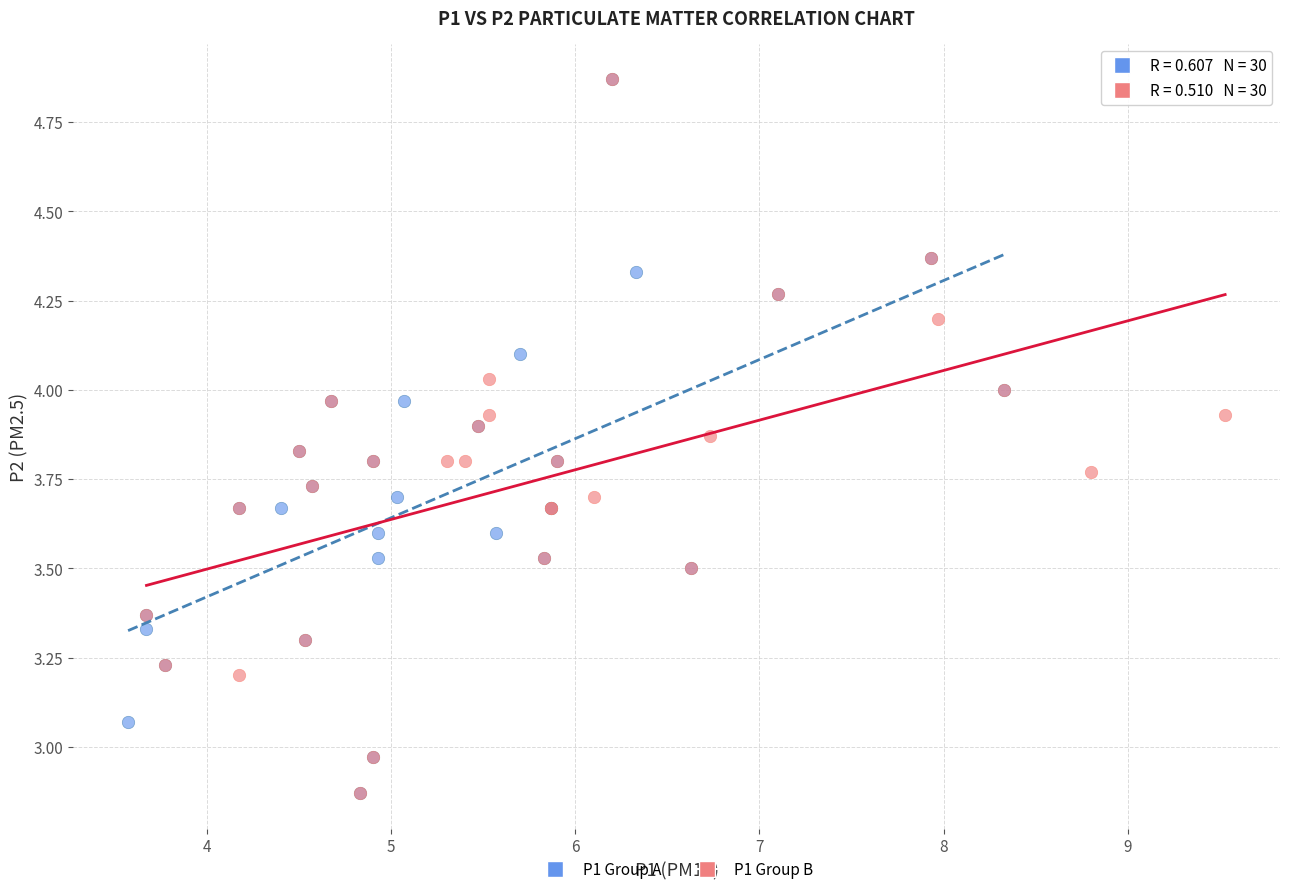

What are all the series names shown in the legend?

P1 Group A, P1 Group B